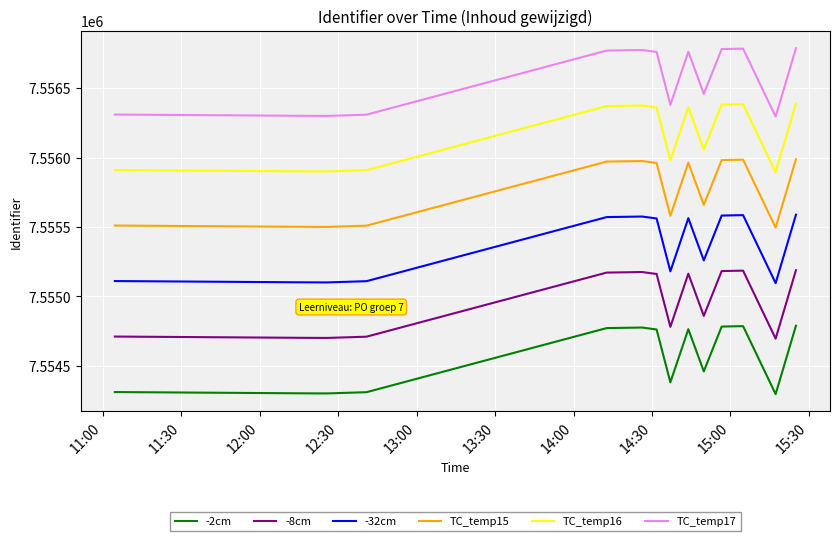

What is the difference between the second highest and second lowest values in the -8cm series?

485